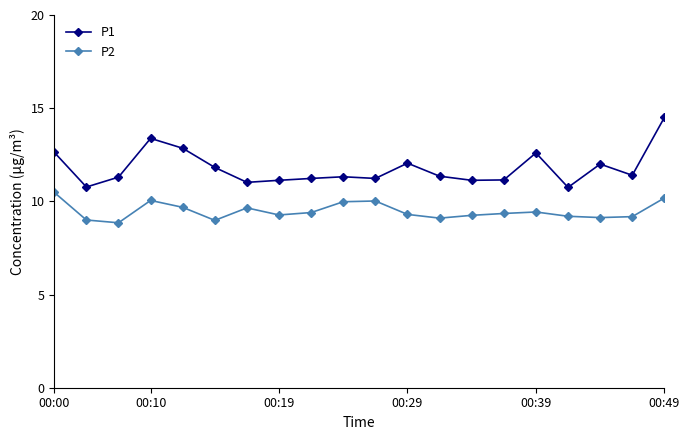

What is the difference between the maximum and minimum values in the P2 series?

1.6